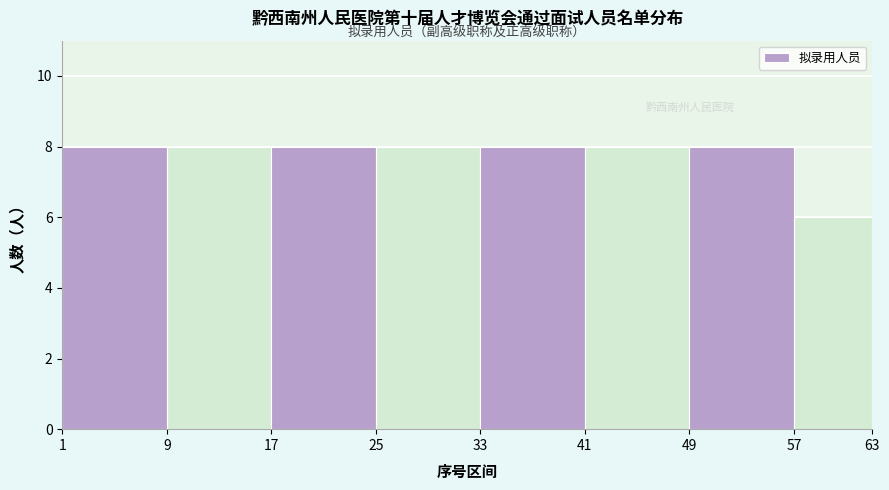

What is the height of the bar covering 1 to 9 on the x-axis? The values are not printed on the chart, so give them approximately, as read against the axis.

8